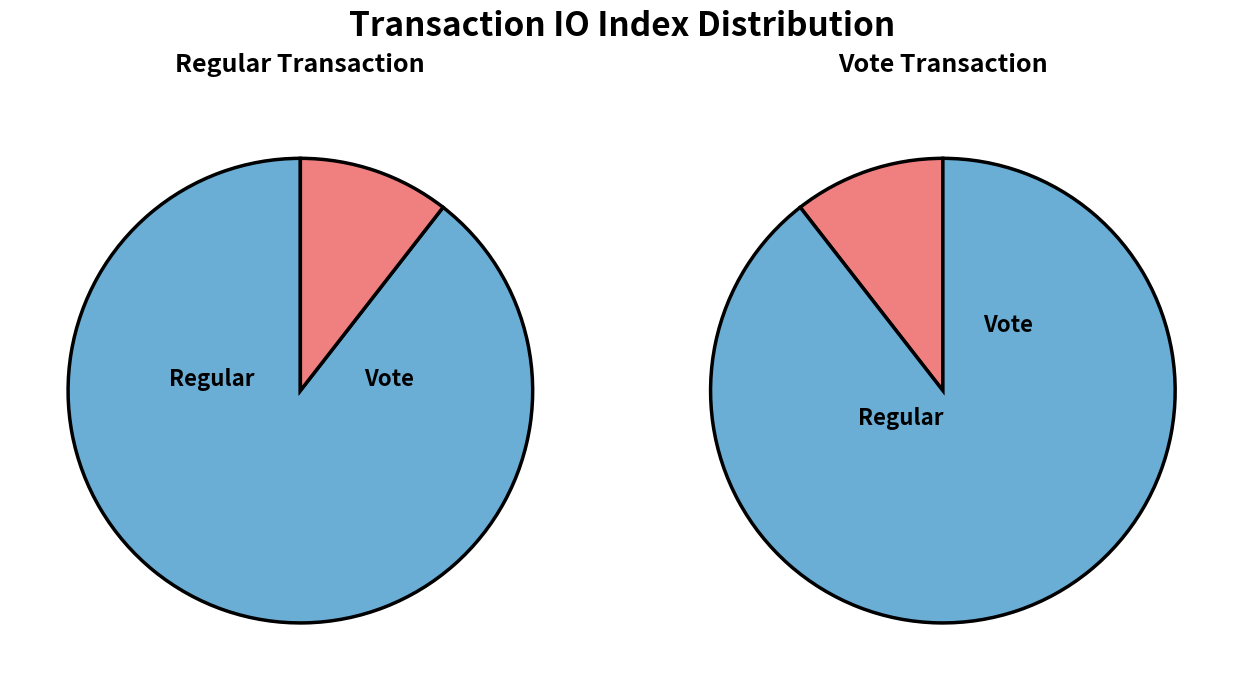

To the nearest percent, what is the difference between the largest and smallest slice percentages?

79%